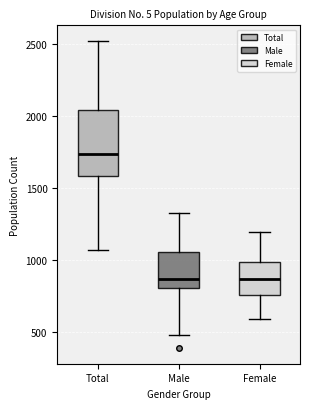

Comparing the boxes themselves (not the whiskers), which one is the tallest?

Total